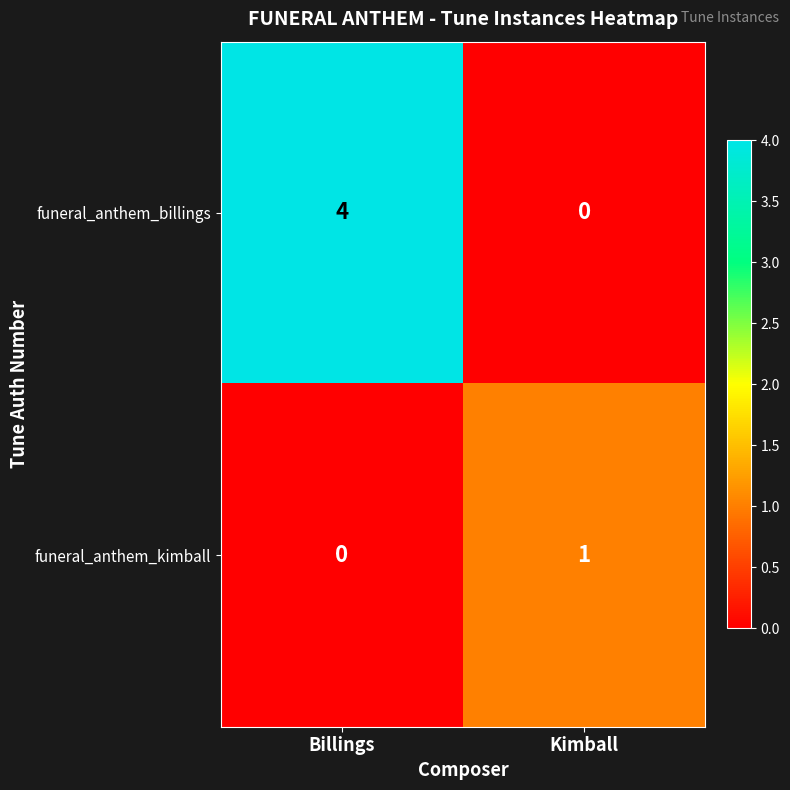

How many values in the funeral_anthem_kimball series are below 1?

1